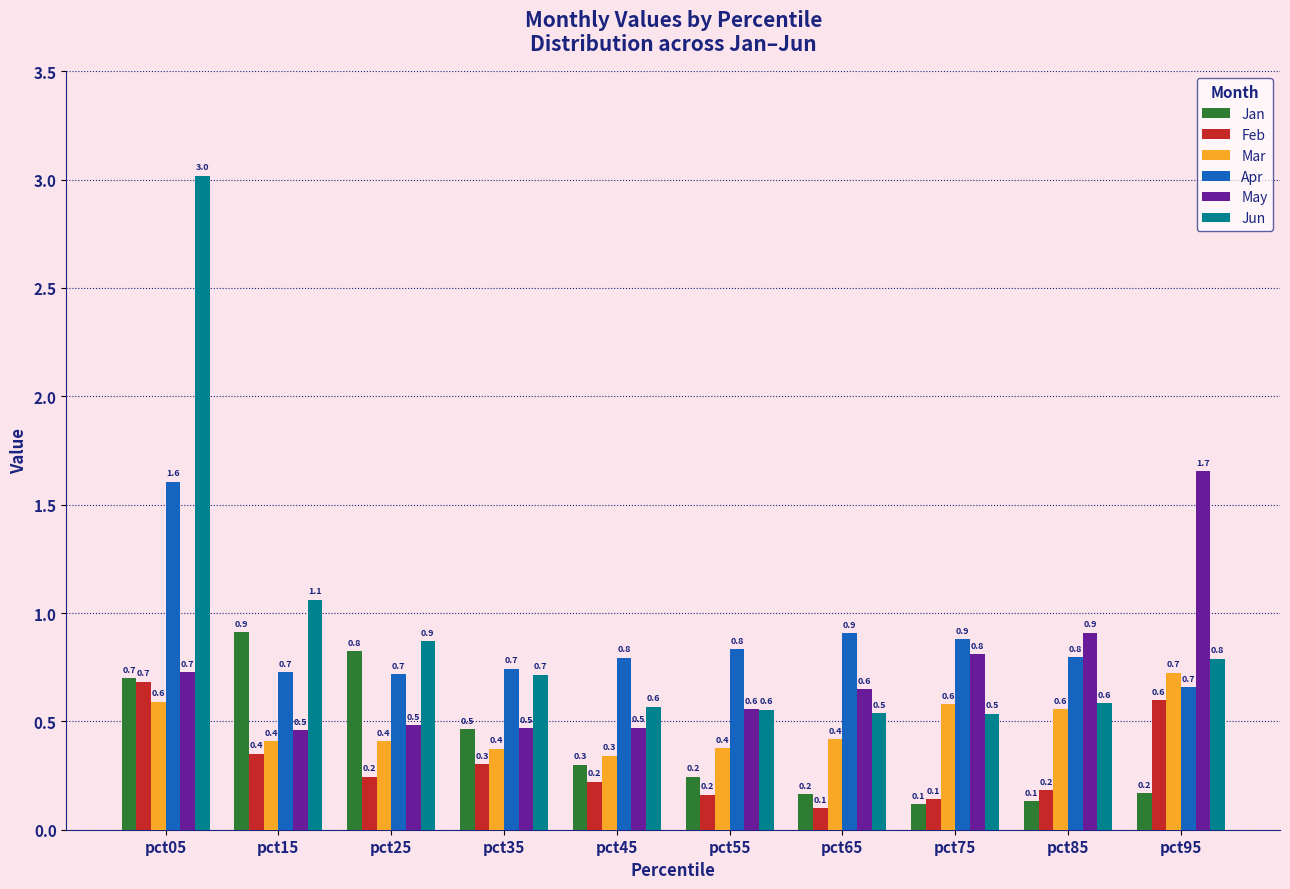

At which label does May reach its peak?

pct95